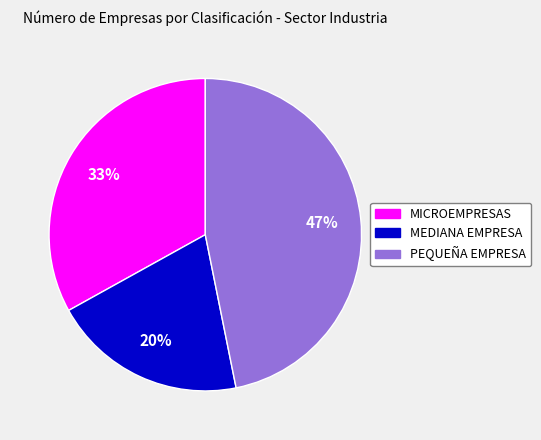

Which category has the smallest portion of the pie?

MEDIANA EMPRESA